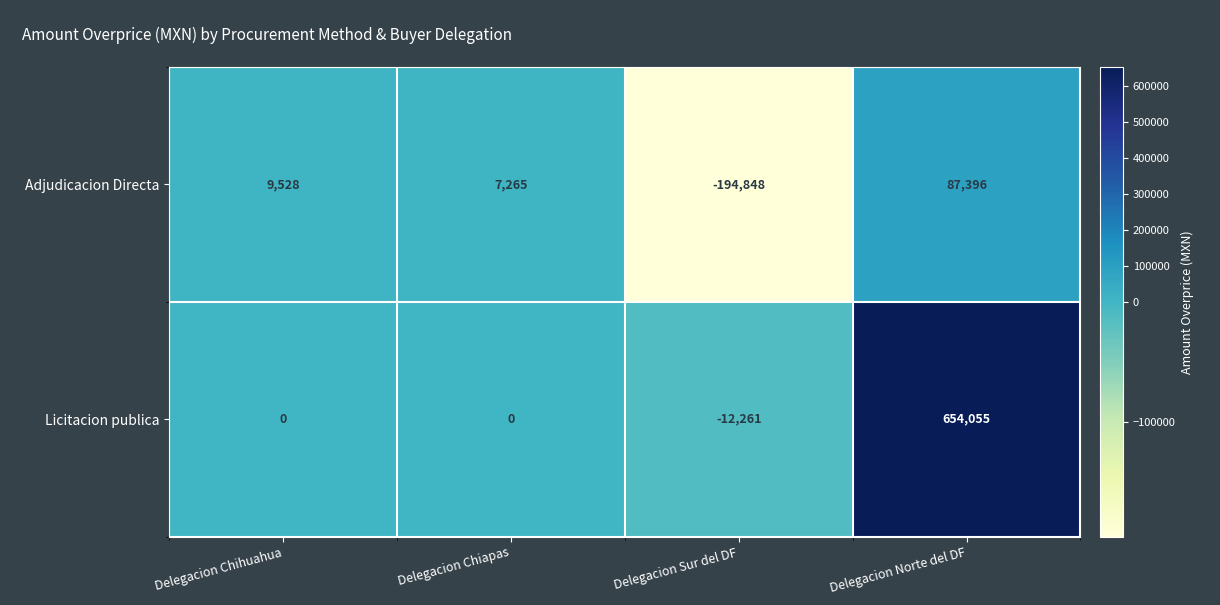

At Delegacion Norte del DF, list the series in order from smallest to largest.

Adjudicacion Directa, Licitacion publica